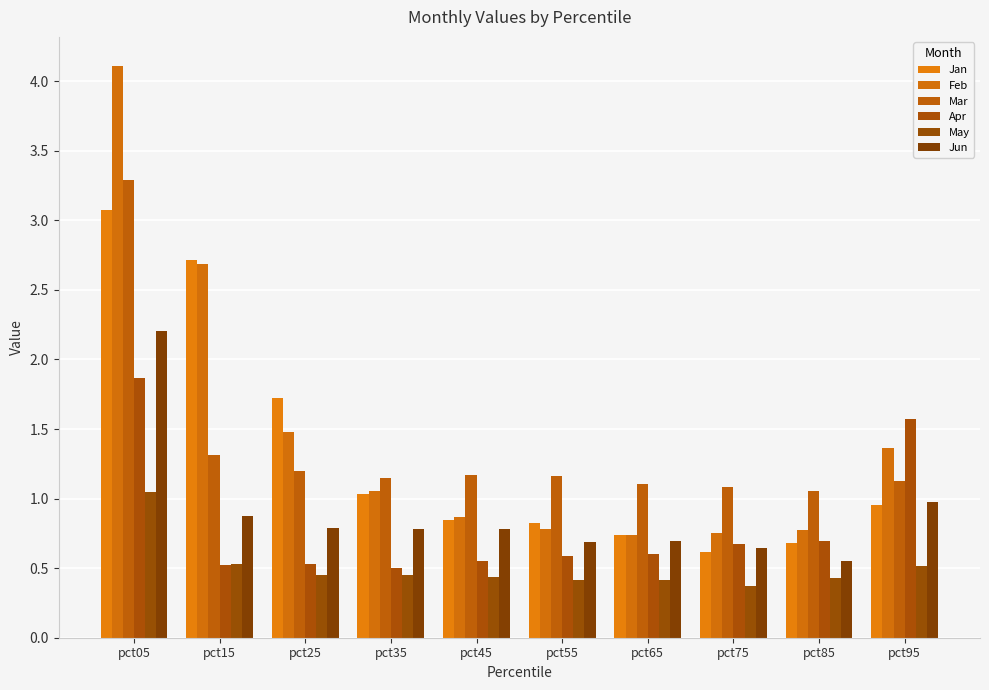

Reading left to right, transcribe all the data shown in this chart.

Jan: 3.1	2.7	1.7	1.0	0.8	0.8	0.7	0.6	0.7	1.0
Feb: 4.1	2.7	1.5	1.1	0.9	0.8	0.7	0.8	0.8	1.4
Mar: 3.3	1.3	1.2	1.1	1.2	1.2	1.1	1.1	1.1	1.1
Apr: 1.9	0.5	0.5	0.5	0.6	0.6	0.6	0.7	0.7	1.6
May: 1.0	0.5	0.4	0.5	0.4	0.4	0.4	0.4	0.4	0.5
Jun: 2.2	0.9	0.8	0.8	0.8	0.7	0.7	0.6	0.6	1.0